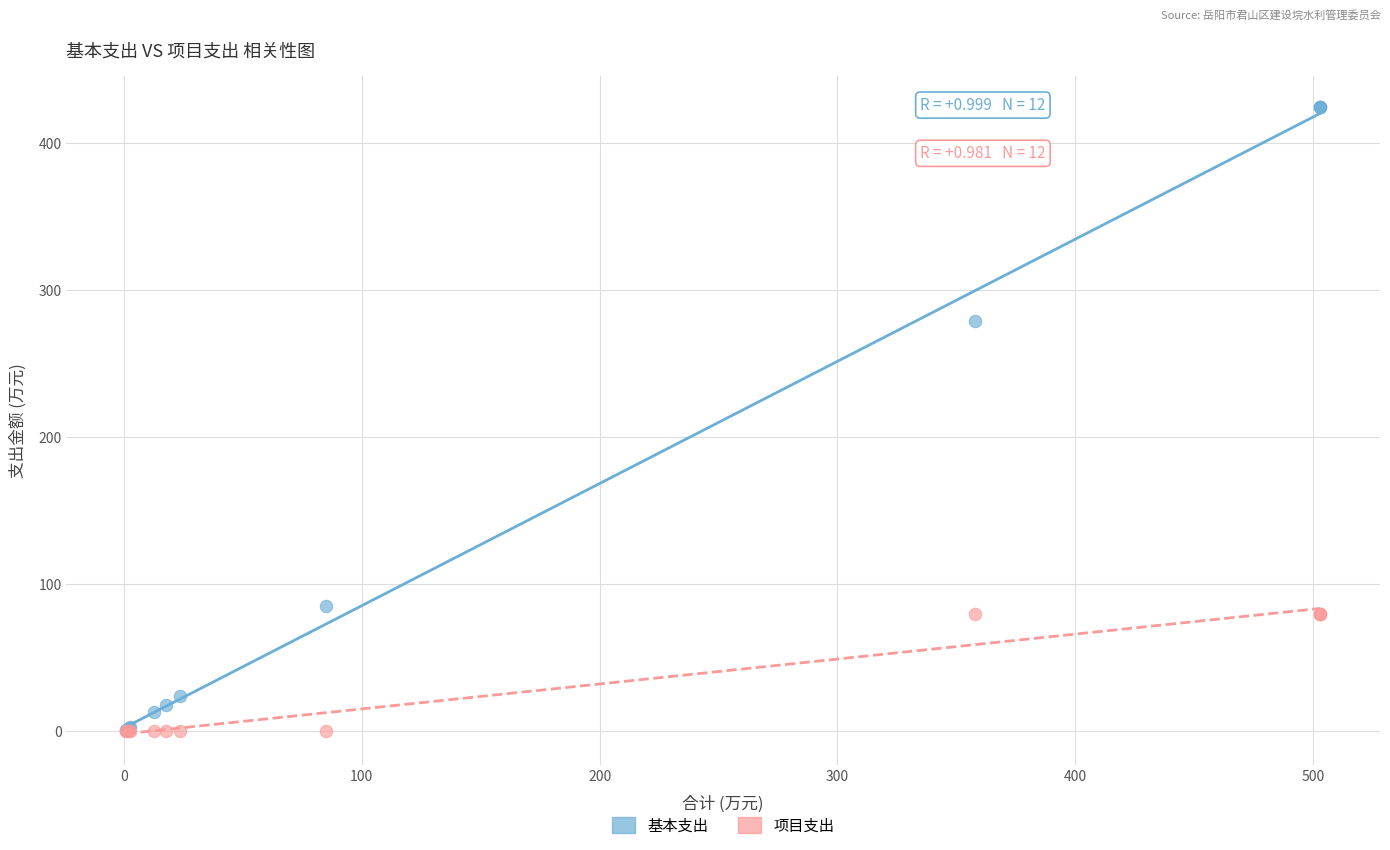

Across all series, what Y value is closest to 211?

278.9